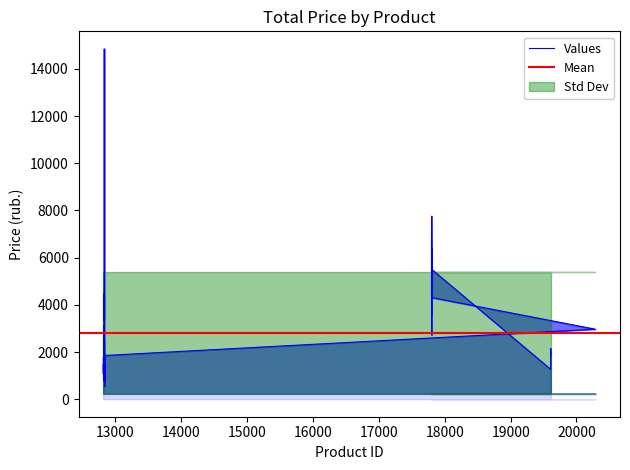

At which label is the value closest to 7694?

17801